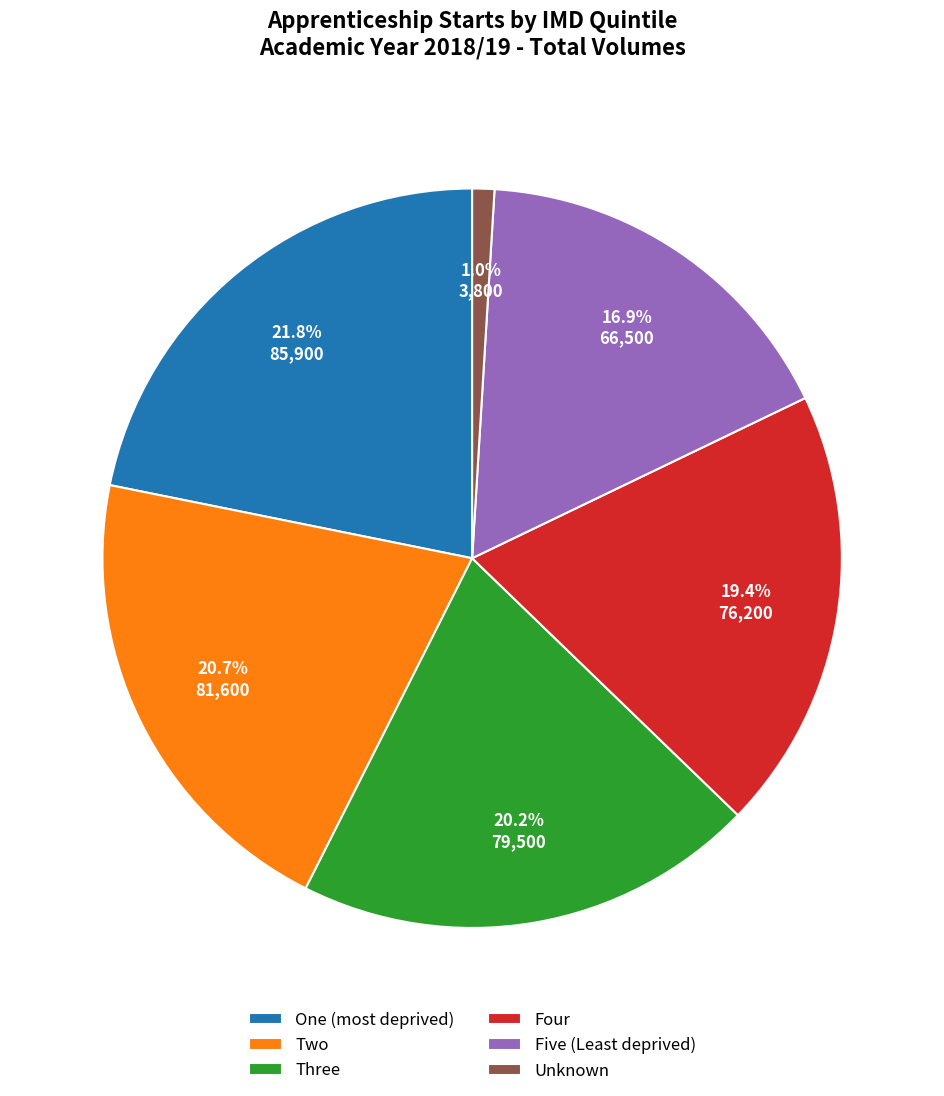

To the nearest percent, what portion does Five (Least deprived) represent?

17%